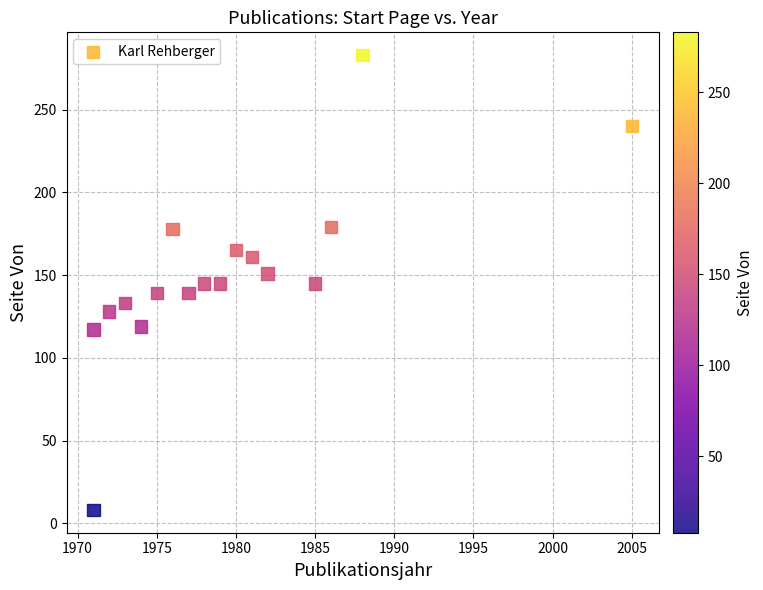

What is the range of Y values (max minus min)?

275